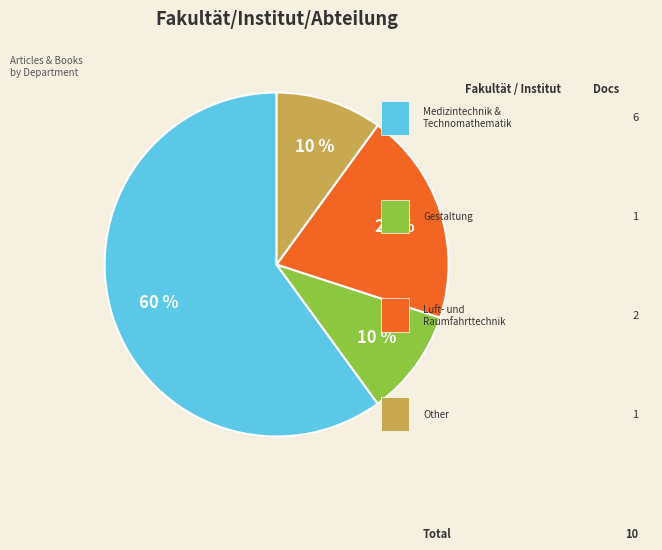

To the nearest percent, what is the difference between the largest and smallest slice percentages?

50%